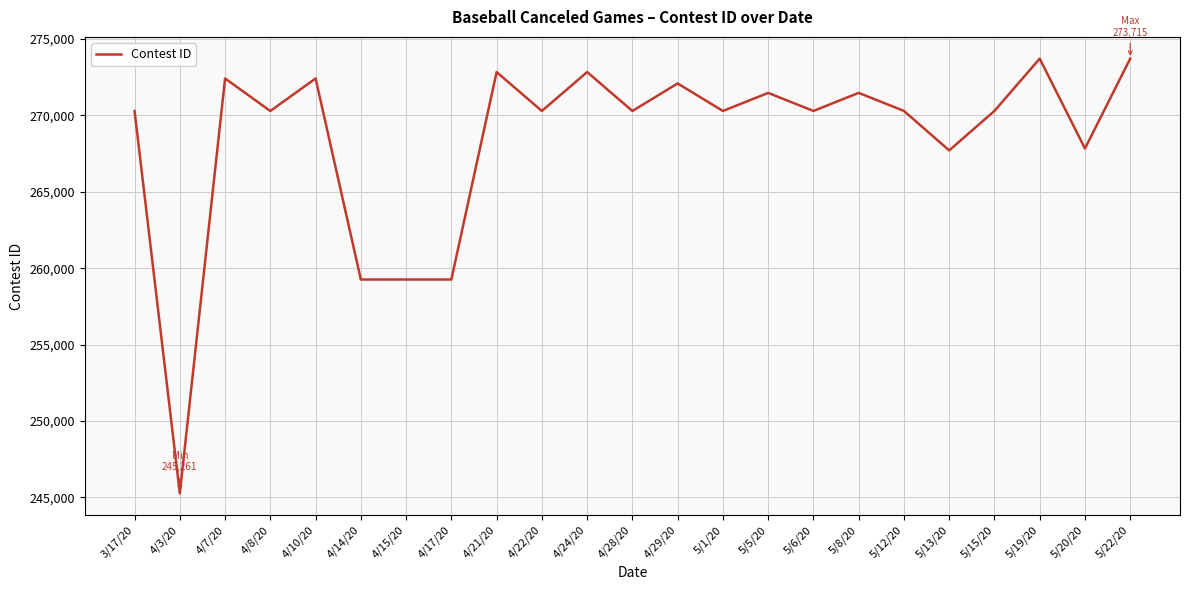

Between 4/3/20 and 5/8/20, which is larger?

5/8/20